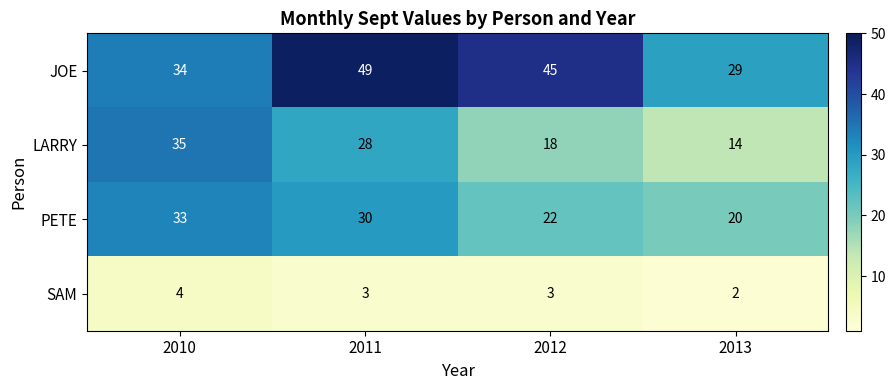

Count the number of data series in this chart.

4